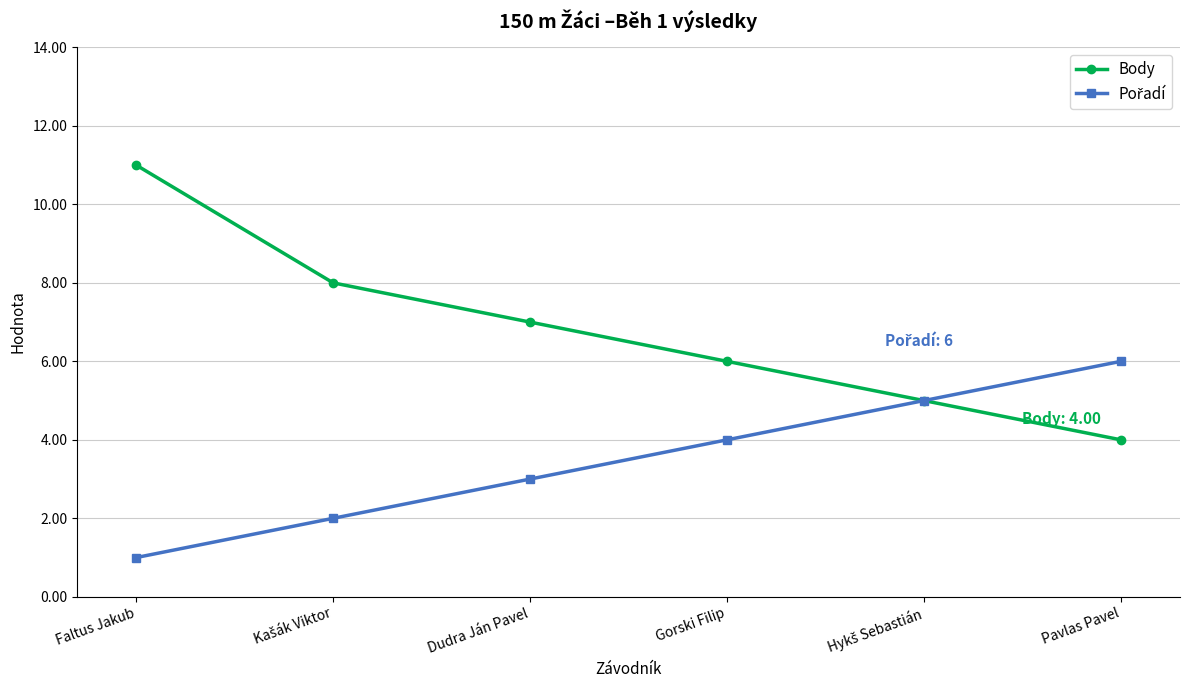

Which series has the widest spread of values?

Body